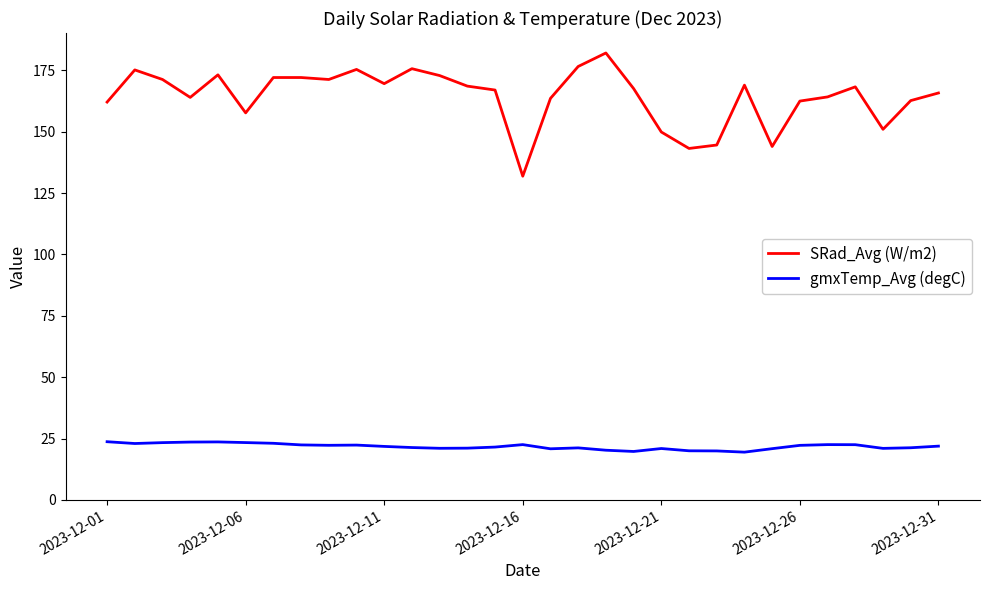

True or false: SRad_Avg (W/m2) and gmxTemp_Avg (degC) cross at least once.

False